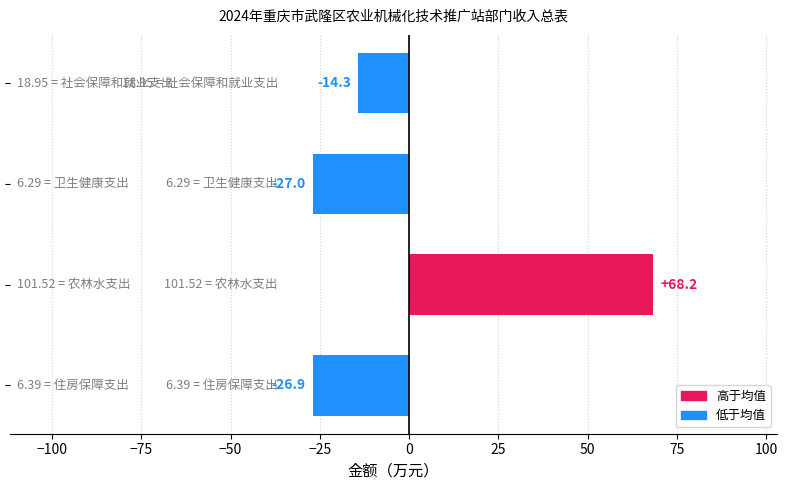

How many values are below -14?

3